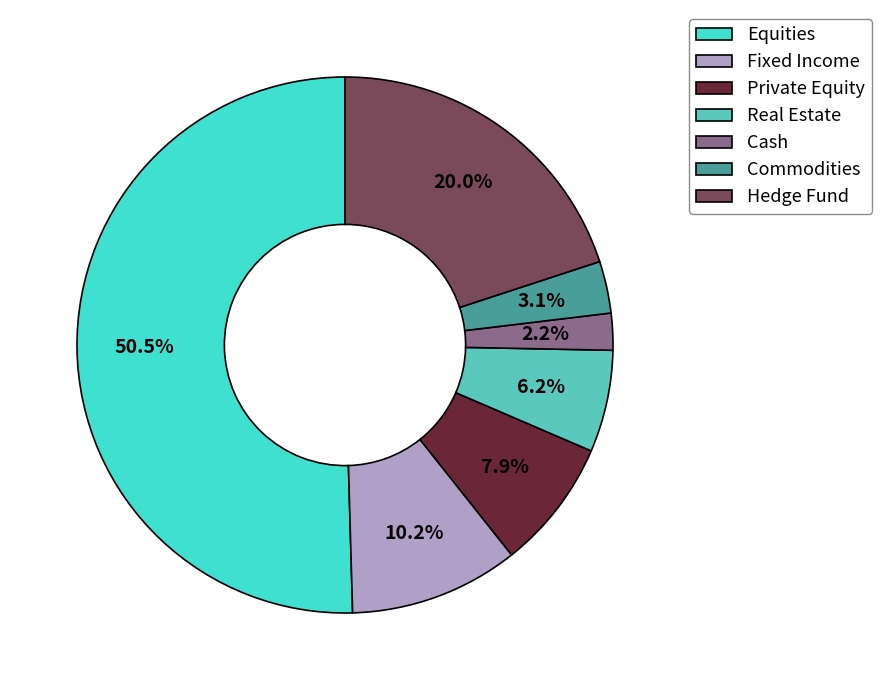

What portion of the pie excludes Real Estate?

93.8%